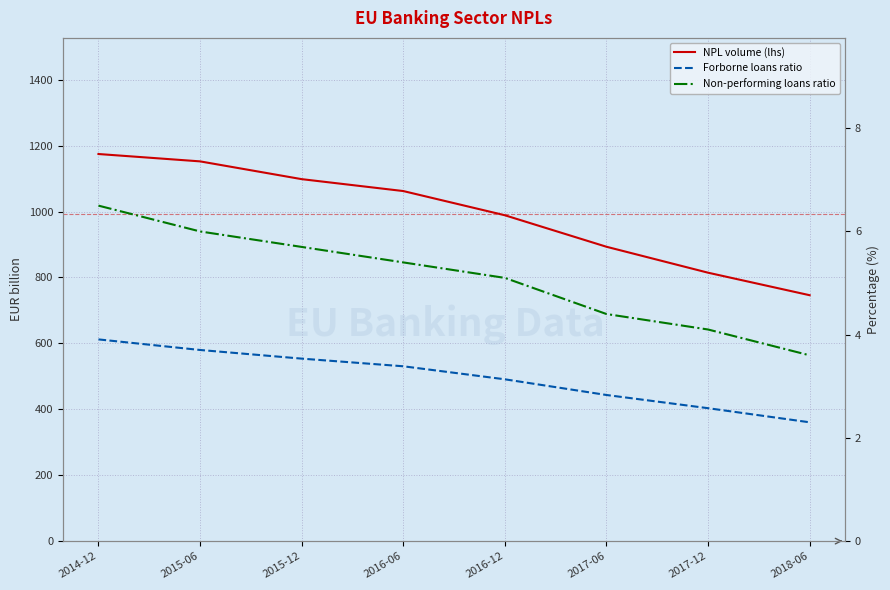

What is the sum of all Forborne loans ratio values?

25.4